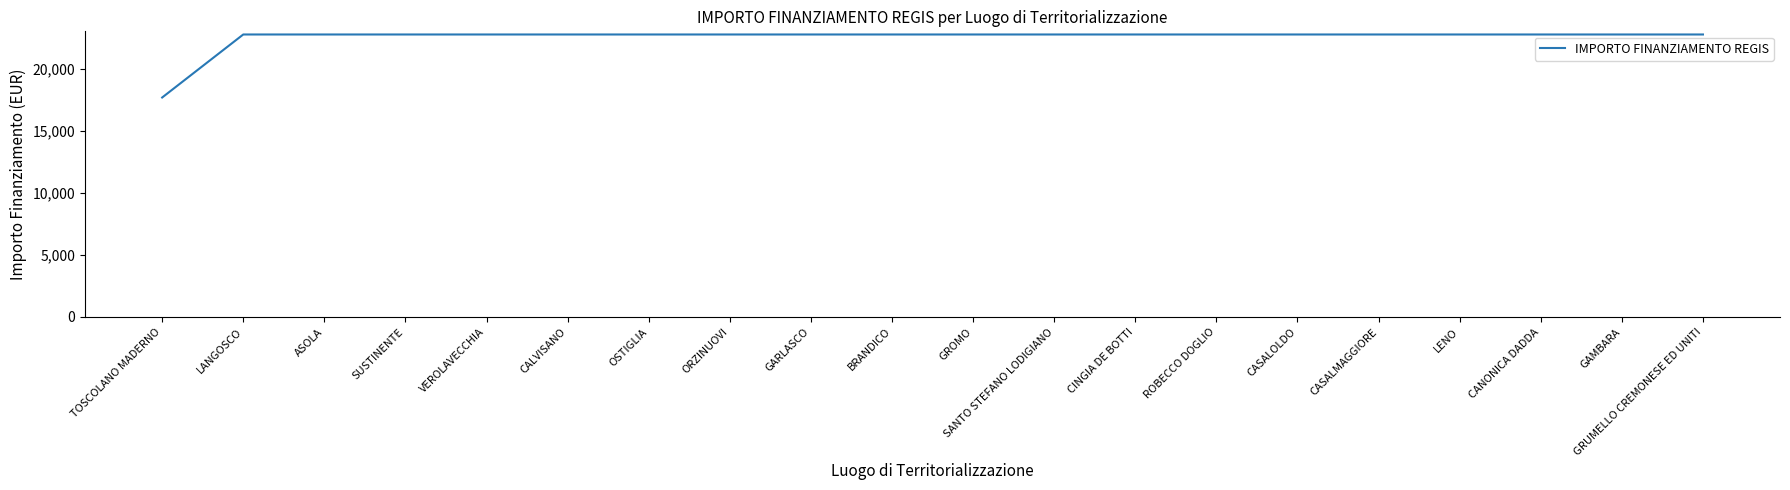

The chart shows a value of 22750.0 at CASALOLDO. True or false?

True